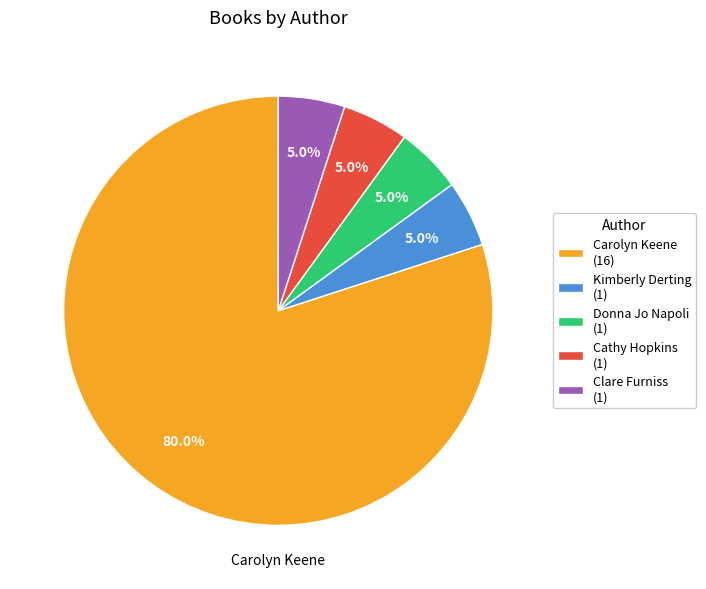

Combined, do Donna Jo Napoli (1) and Clare Furniss (1) account for over 50%?

No